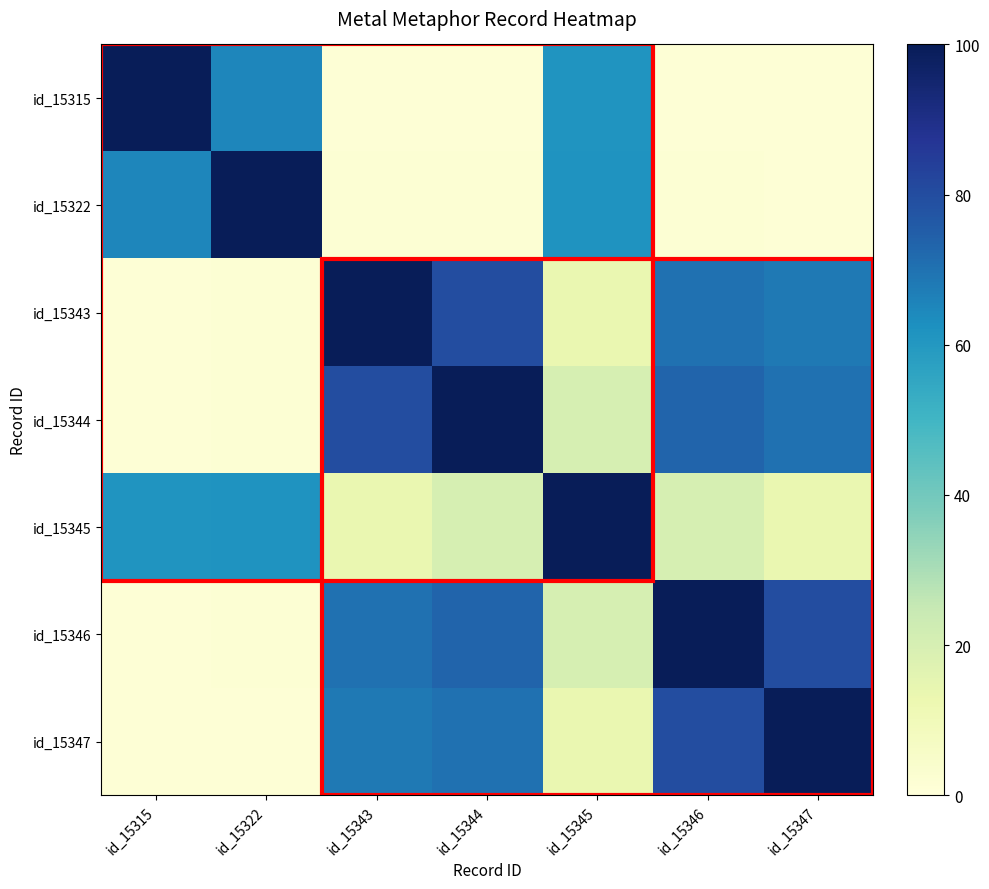

Reading left to right, list all the values displayed in this chart.

id_15315: id_15315=100.0	id_15322=65.0	id_15343=1.4	id_15344=1.3	id_15345=61.3	id_15346=1.2	id_15347=1.2
id_15322: id_15315=65.0	id_15322=100.0	id_15343=1.8	id_15344=1.7	id_15345=61.7	id_15346=1.6	id_15347=1.5
id_15343: id_15315=1.4	id_15322=1.8	id_15343=100.0	id_15344=80.0	id_15345=13.3	id_15346=70.0	id_15347=68.0
id_15344: id_15315=1.3	id_15322=1.7	id_15343=80.0	id_15344=100.0	id_15345=20.0	id_15346=73.3	id_15347=70.0
id_15345: id_15315=61.3	id_15322=61.7	id_15343=13.3	id_15344=20.0	id_15345=100.0	id_15346=20.0	id_15347=13.3
id_15346: id_15315=1.2	id_15322=1.6	id_15343=70.0	id_15344=73.3	id_15345=20.0	id_15346=100.0	id_15347=80.0
id_15347: id_15315=1.2	id_15322=1.5	id_15343=68.0	id_15344=70.0	id_15345=13.3	id_15346=80.0	id_15347=100.0